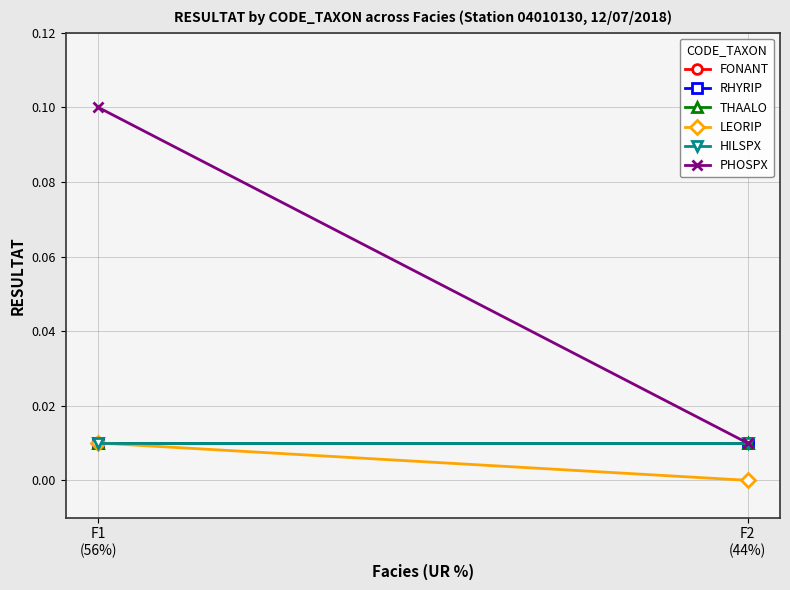

At which category does the chart reach its peak across all series?

F1
(56%)